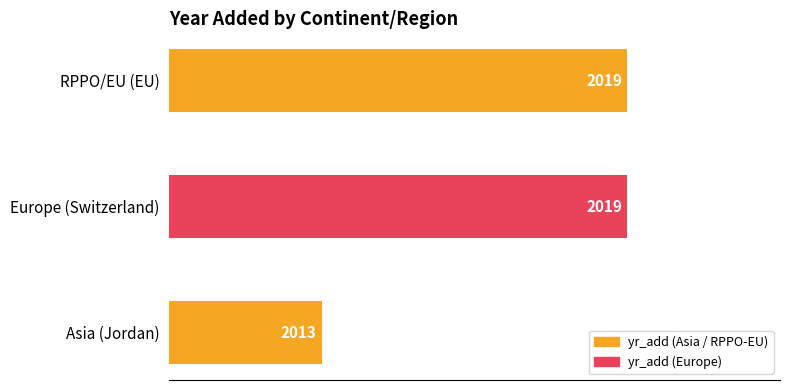

Approximately how many times larger is the value at RPPO/EU (EU) compared to Asia (Jordan)?

1.0